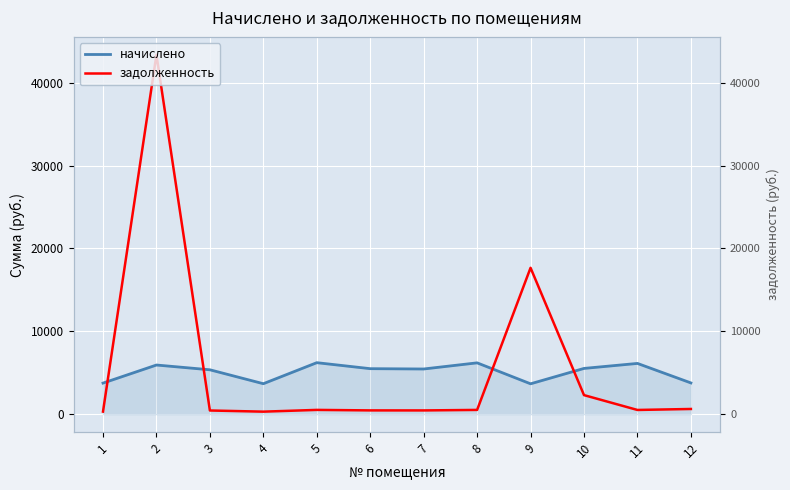

Between 3 and 5, which series saw the biggest shift?

начислено